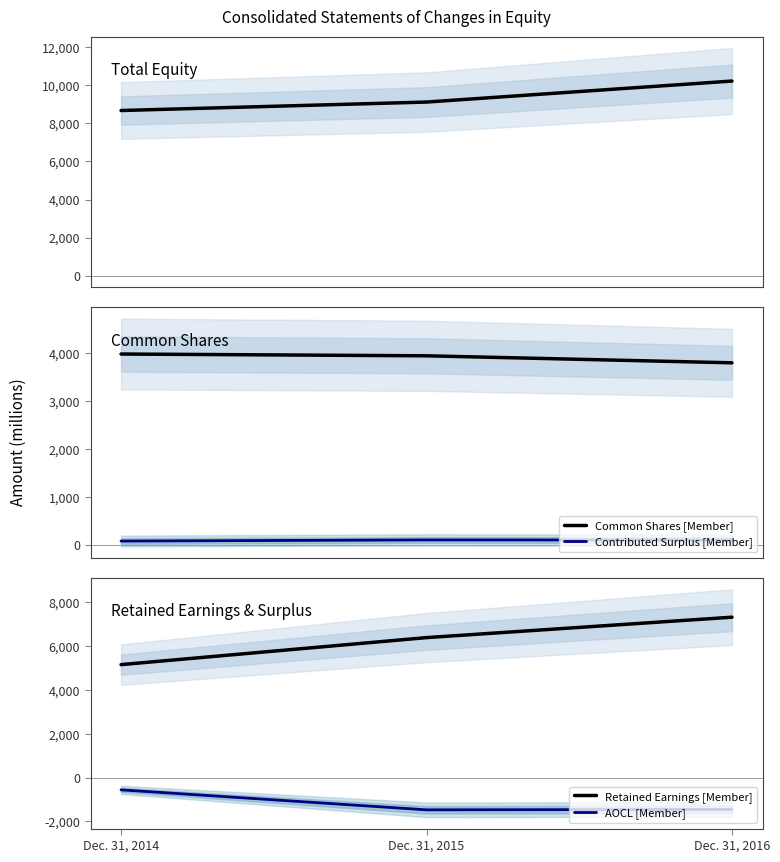

How many values in the Contributed Surplus [Member] series are below 105?

1